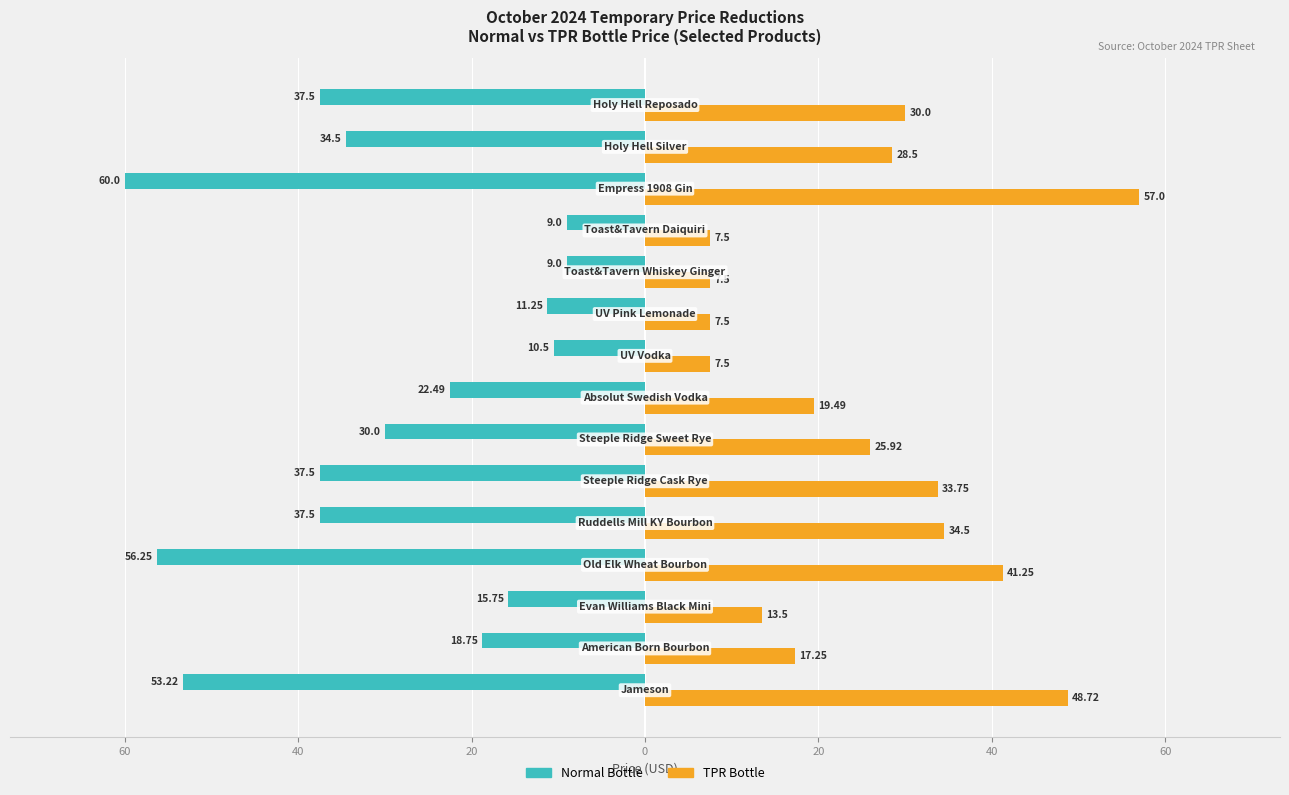

What are all the series names shown in the legend?

Normal Bottle, TPR Bottle